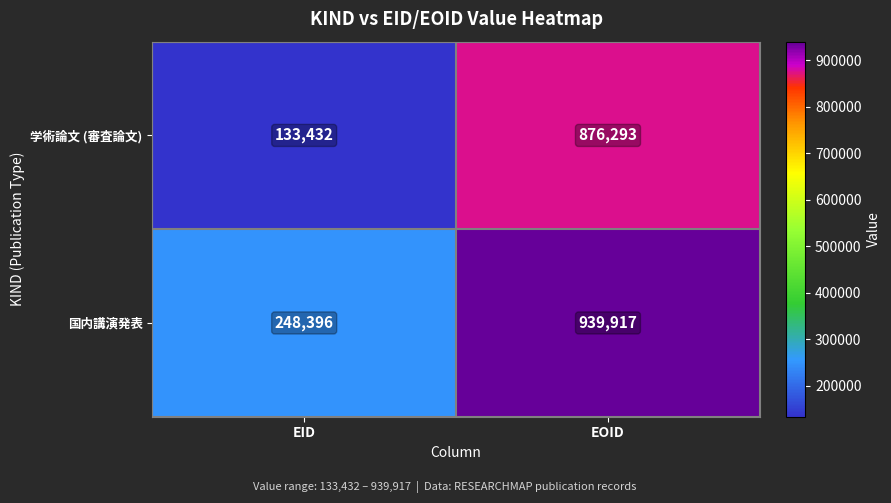

What is the difference between the maximum and minimum values in the 国内講演発表 series?

691521